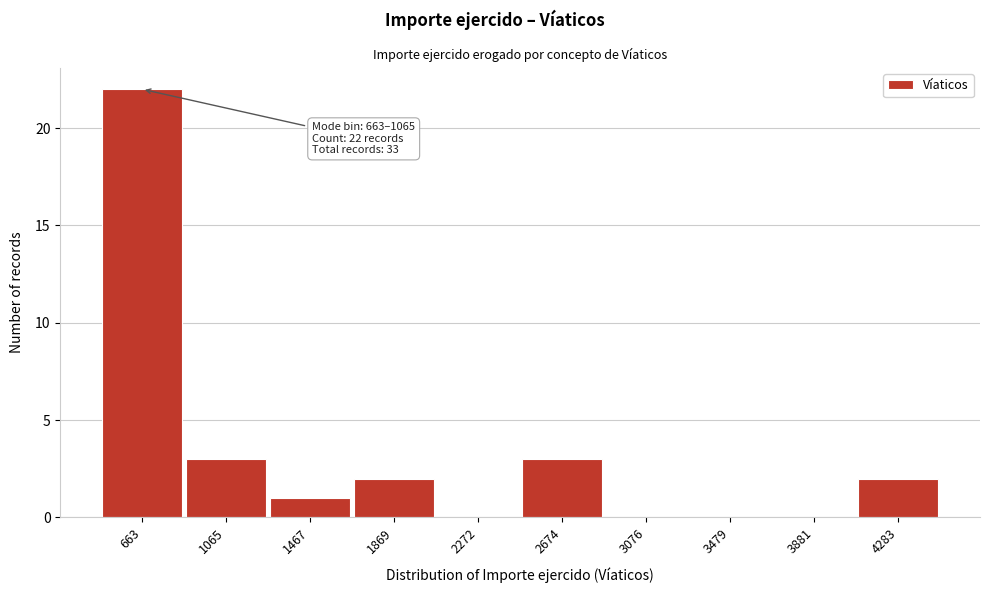

Reading left to right, what are all the values shown in this chart?

663=22	1065=3	1467=1	1869=2	2272=0	2674=3	3076=0	3479=0	3881=0	4283=2